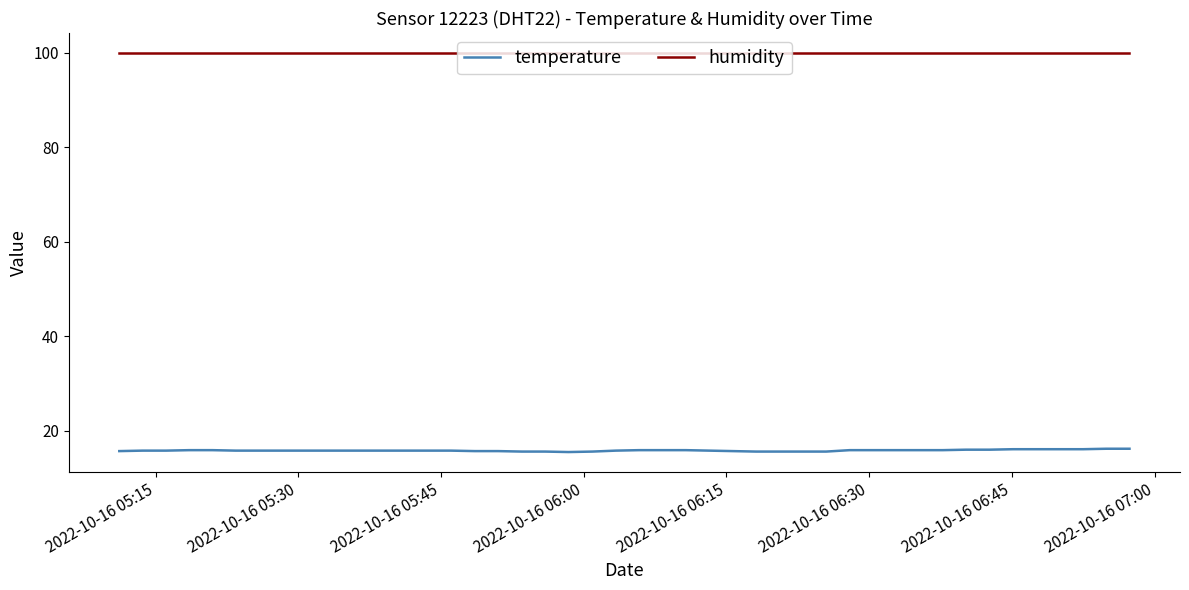

True or false: humidity and temperature intersect in this chart.

False